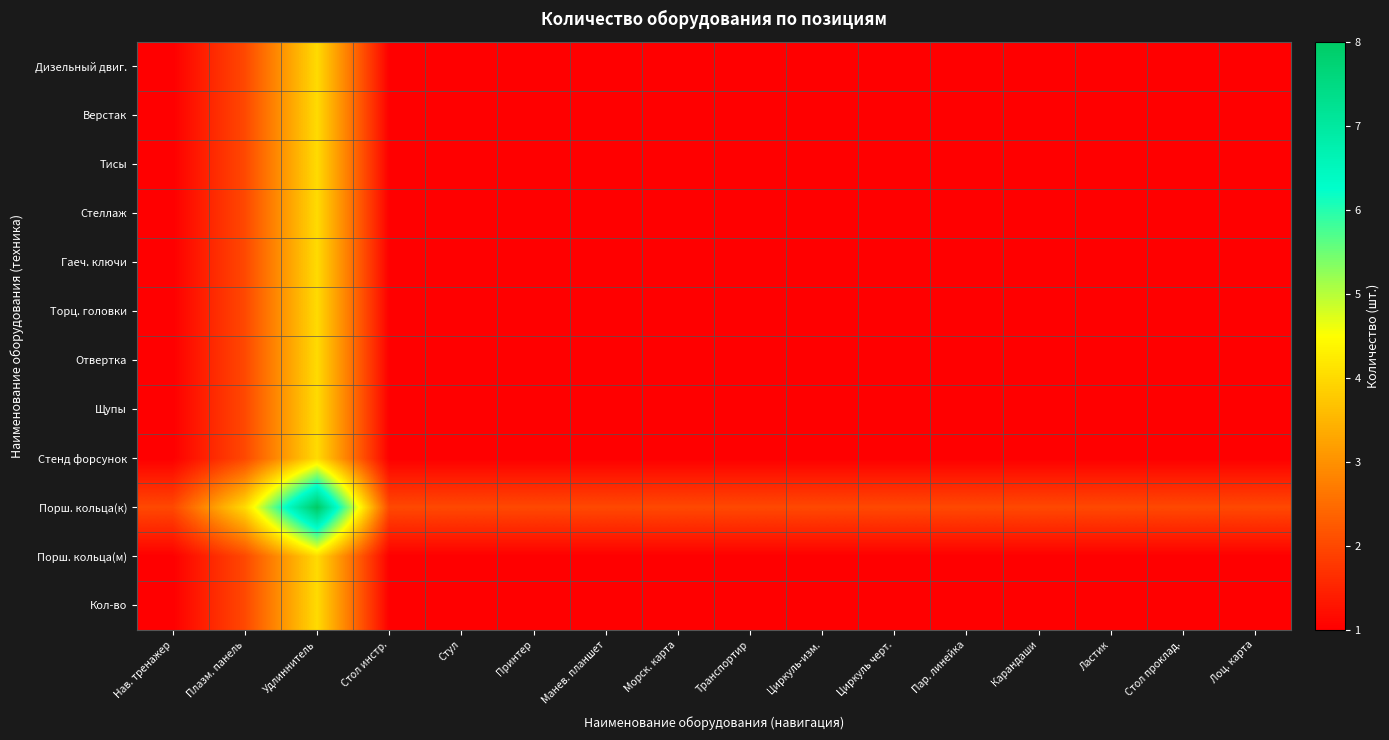

At which category is the sum across all series the highest?

Удлиннитель